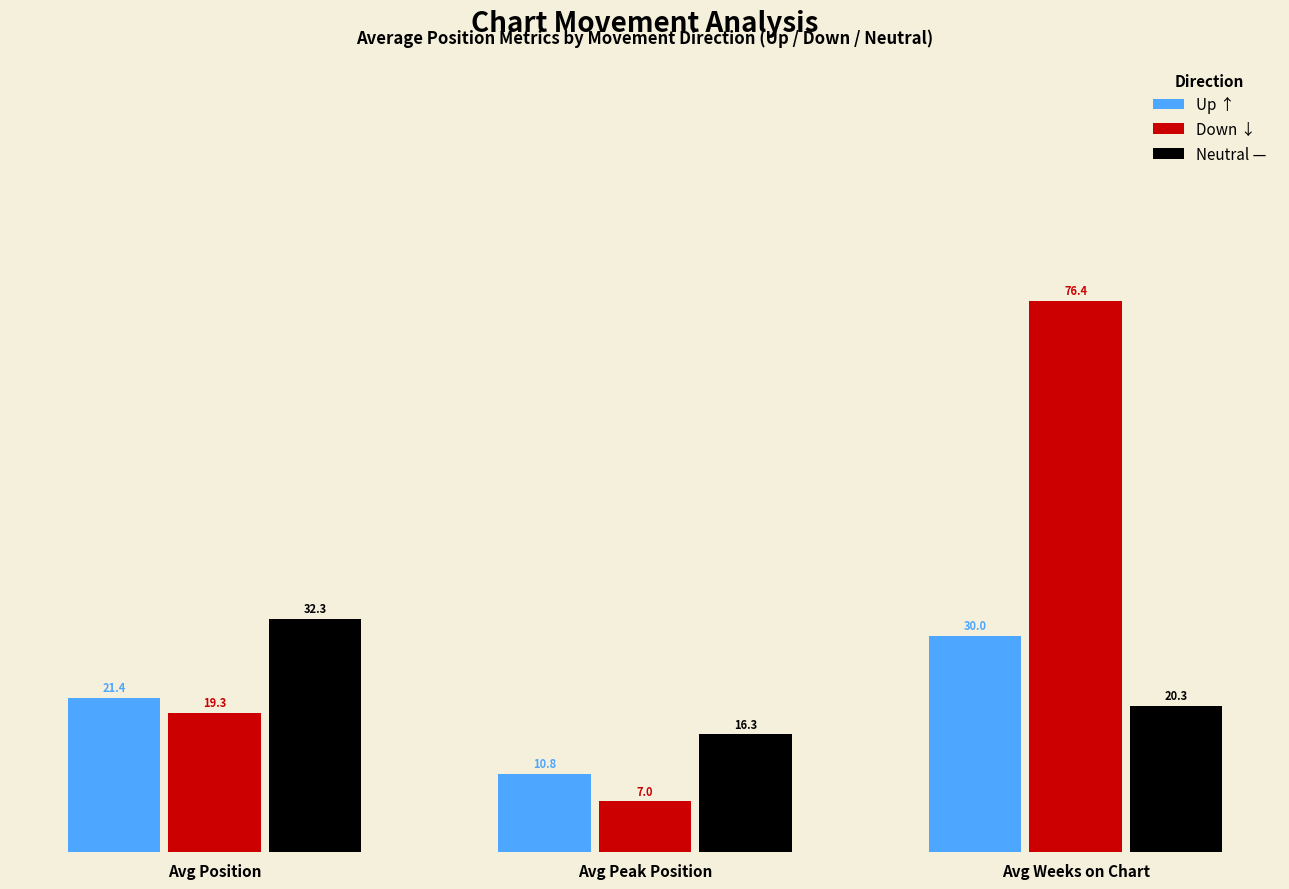

What is the label of the 3rd bar from the left?

Avg Weeks on Chart